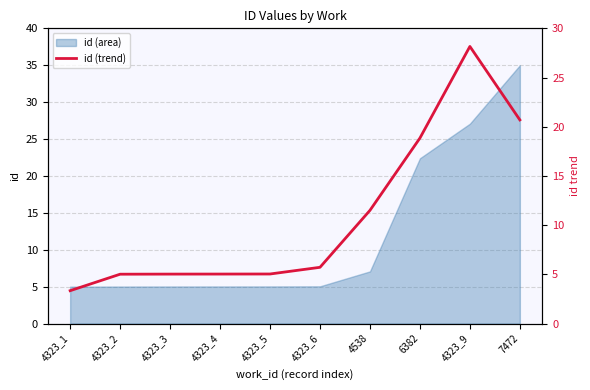

Rank the categories by value from lowest to highest.

4323_1, 4323_2, 4323_3, 4323_4, 4323_5, 4323_6, 4538, 6382, 7472, 4323_9